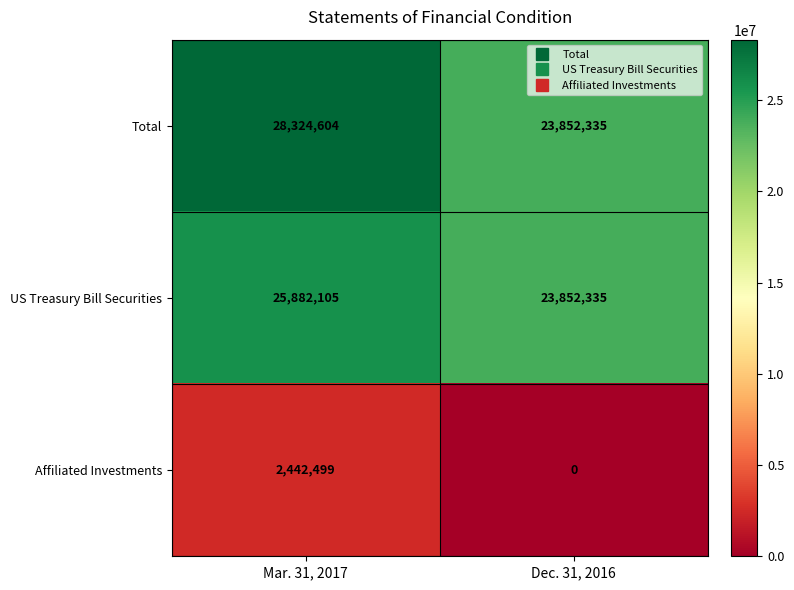

What is the sum of the US Treasury Bill Securities values at Dec. 31, 2016 and Mar. 31, 2017?

49734440